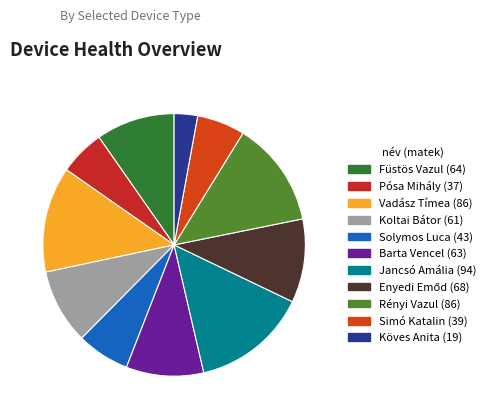

To the nearest percent, what is the average slice percentage?

9%